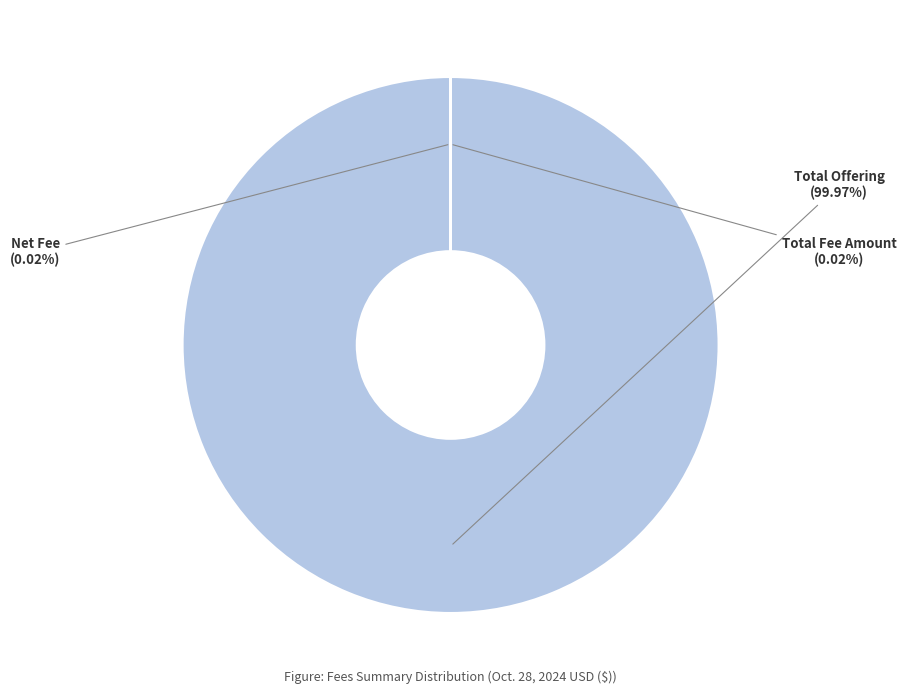

Which category has the biggest portion of the pie?

Total Offering